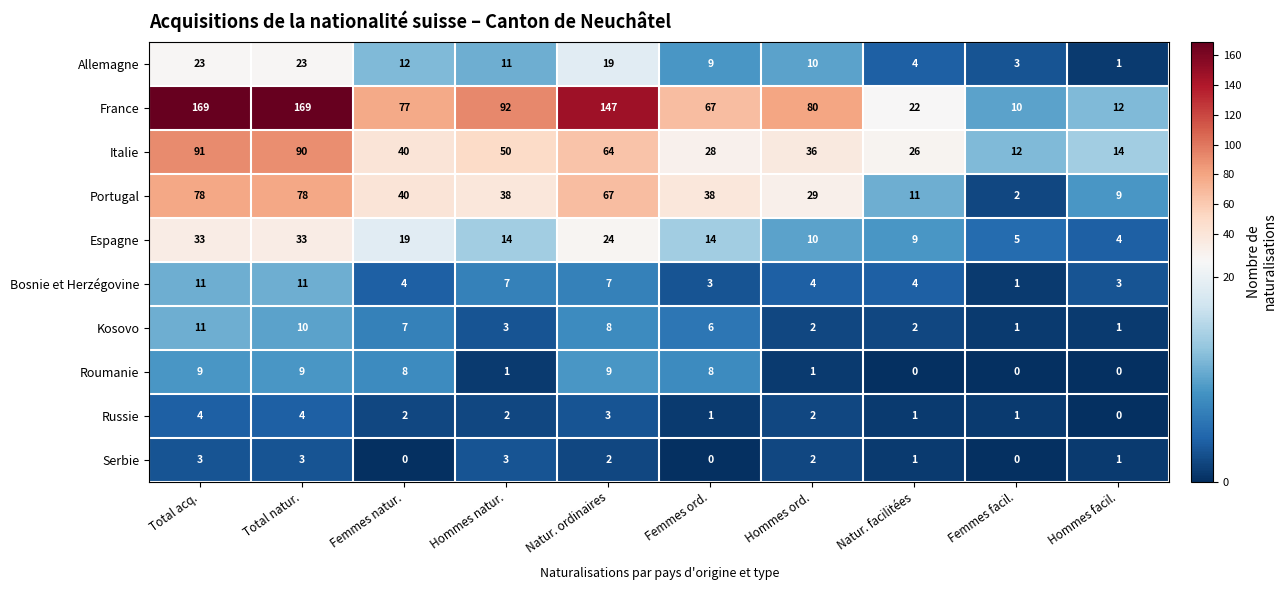

At which label does France first exceed 80?

Total acq.